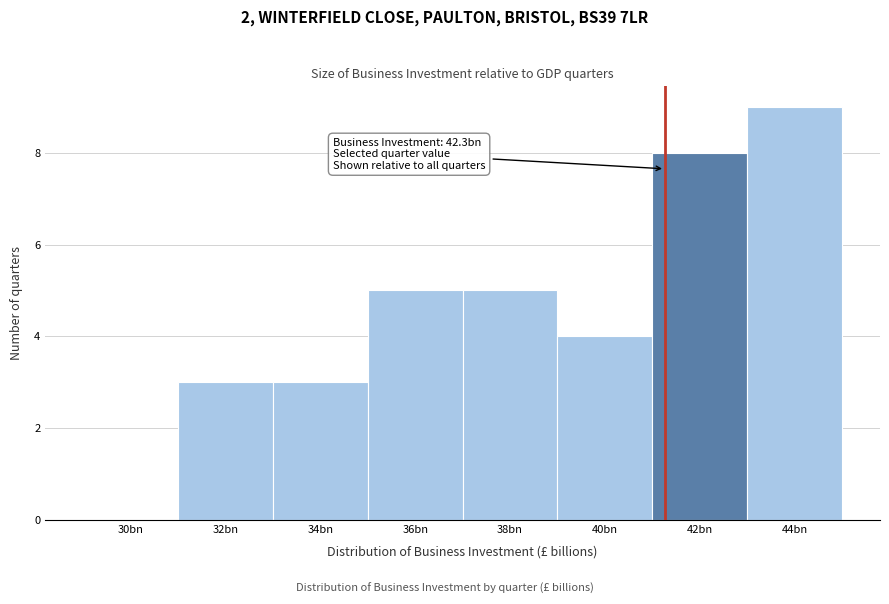

Reading right to left, what are all the values shown in this chart?

44bn=9	42bn=8	40bn=4	38bn=5	36bn=5	34bn=3	32bn=3	30bn=0